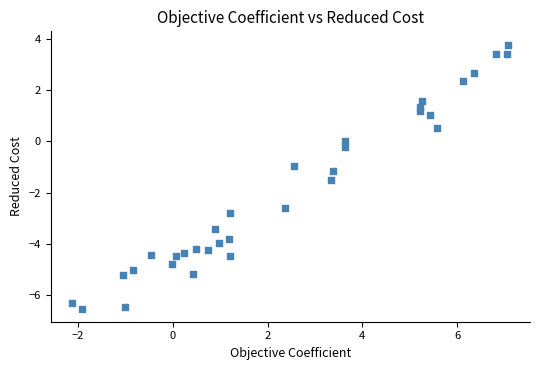

What is the range of Y values (max minus min)?

10.3